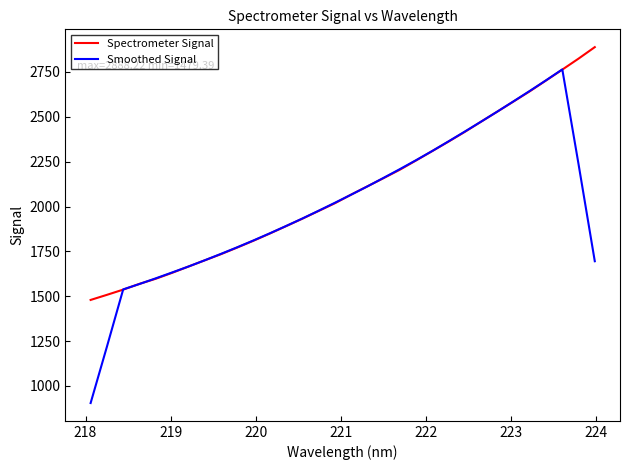

Rank the series by their average value, from highest to lowest.

Spectrometer Signal, Smoothed Signal